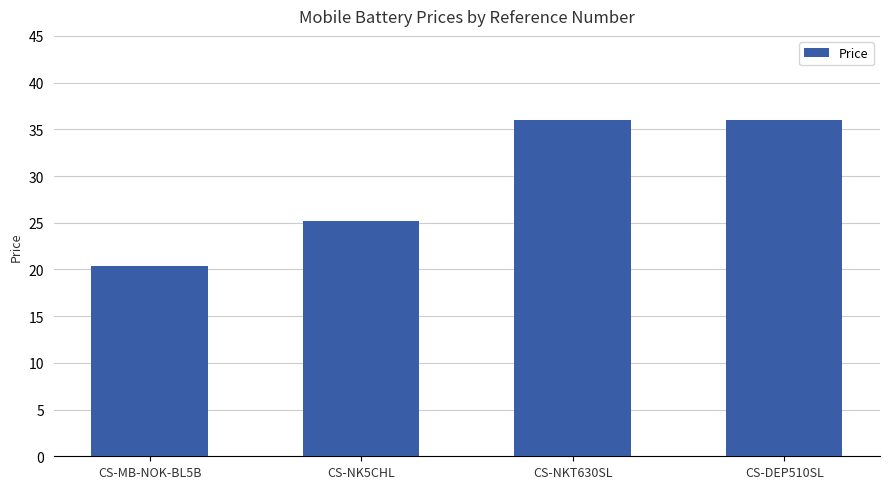

What is the approximate value at CS-MB-NOK-BL5B?

20.4